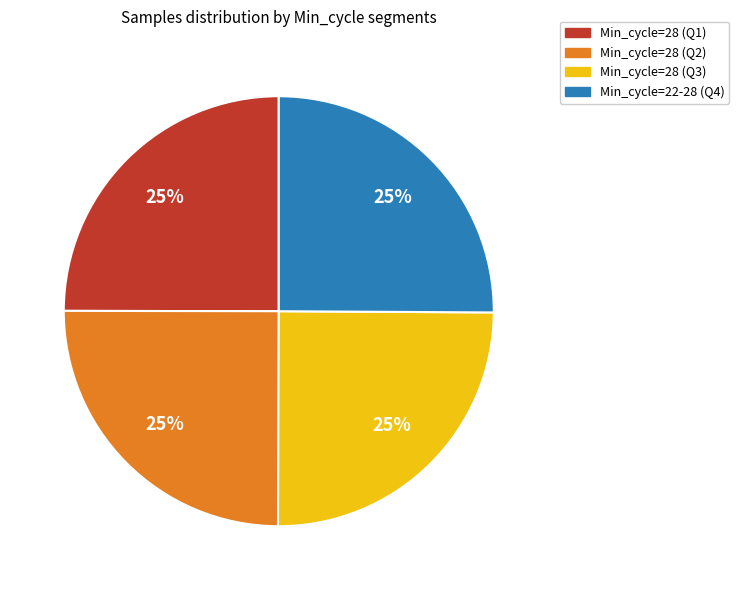

To the nearest percent, what is the average slice percentage?

25%